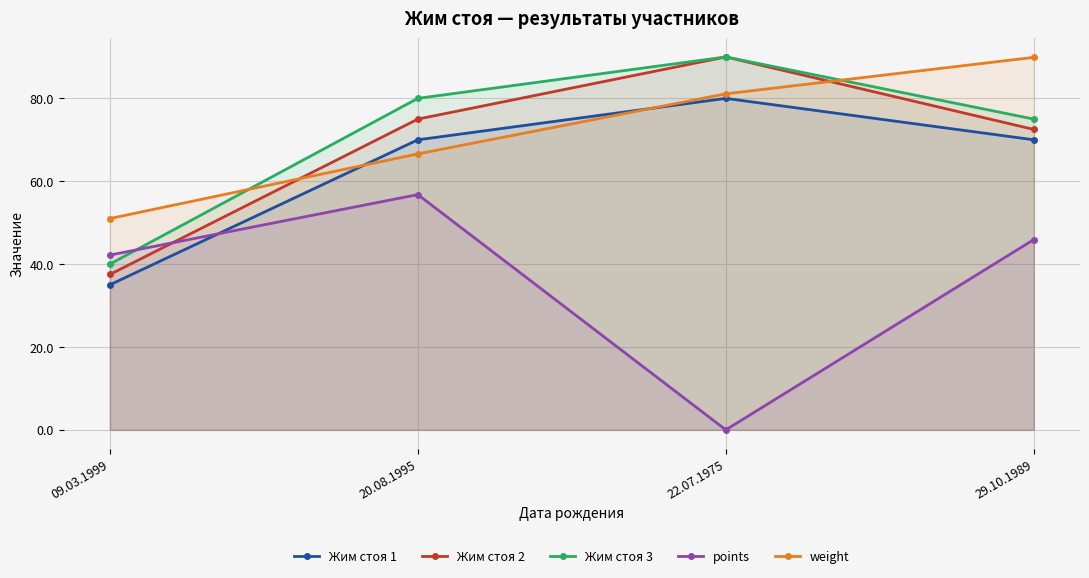

How many lines are shown in the chart?

5